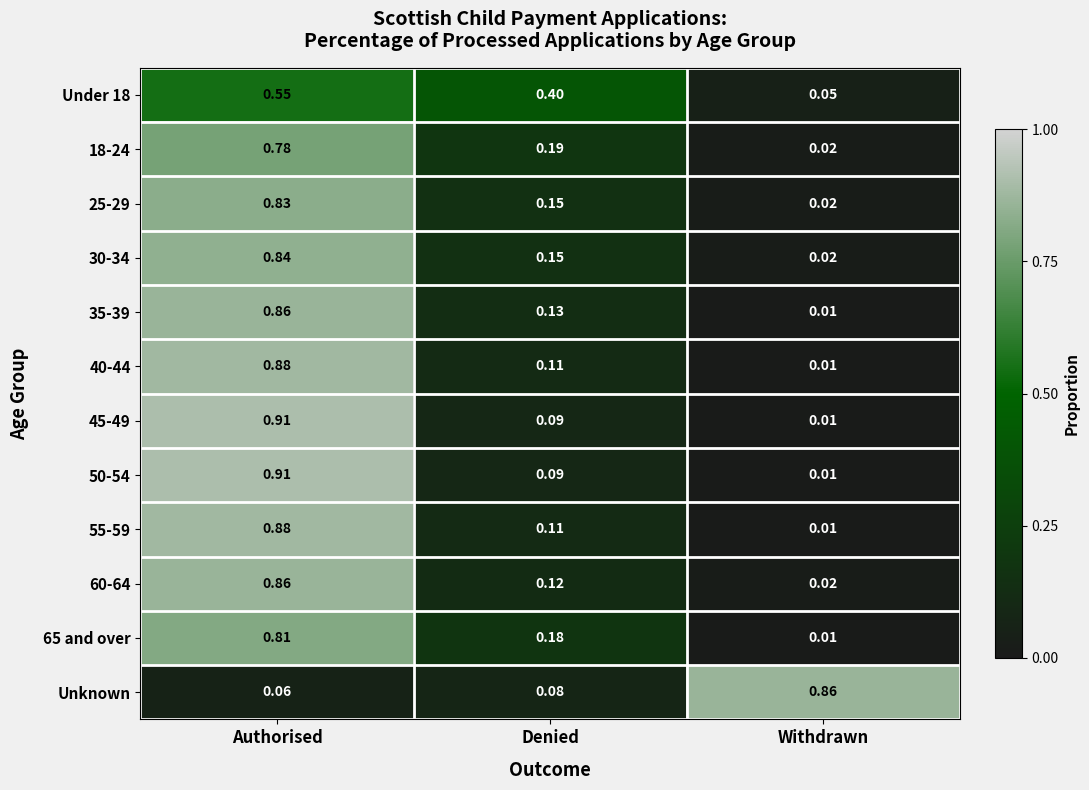

List the labels in order of 25-29 value, smallest first.

Withdrawn, Denied, Authorised